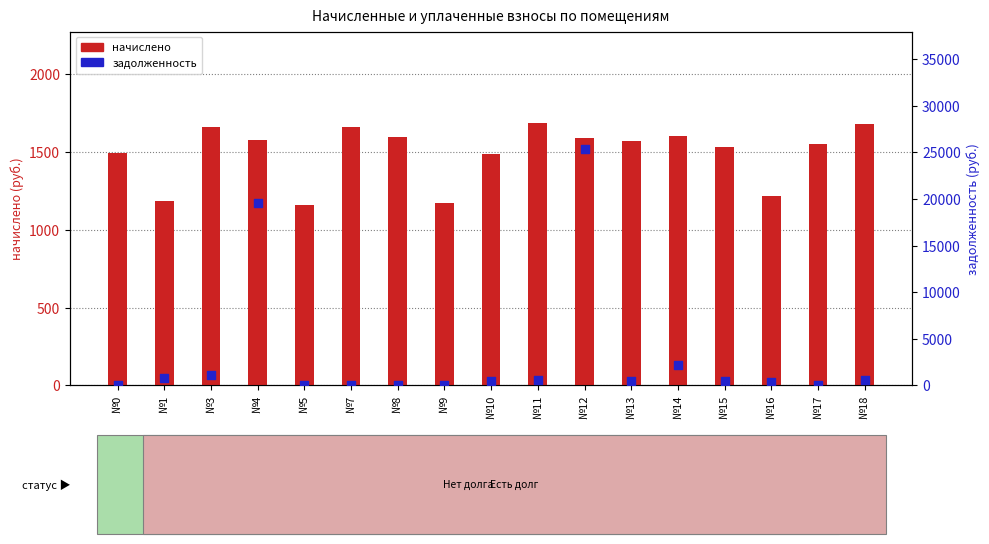

What is the total value across all series at №1?

1972.5